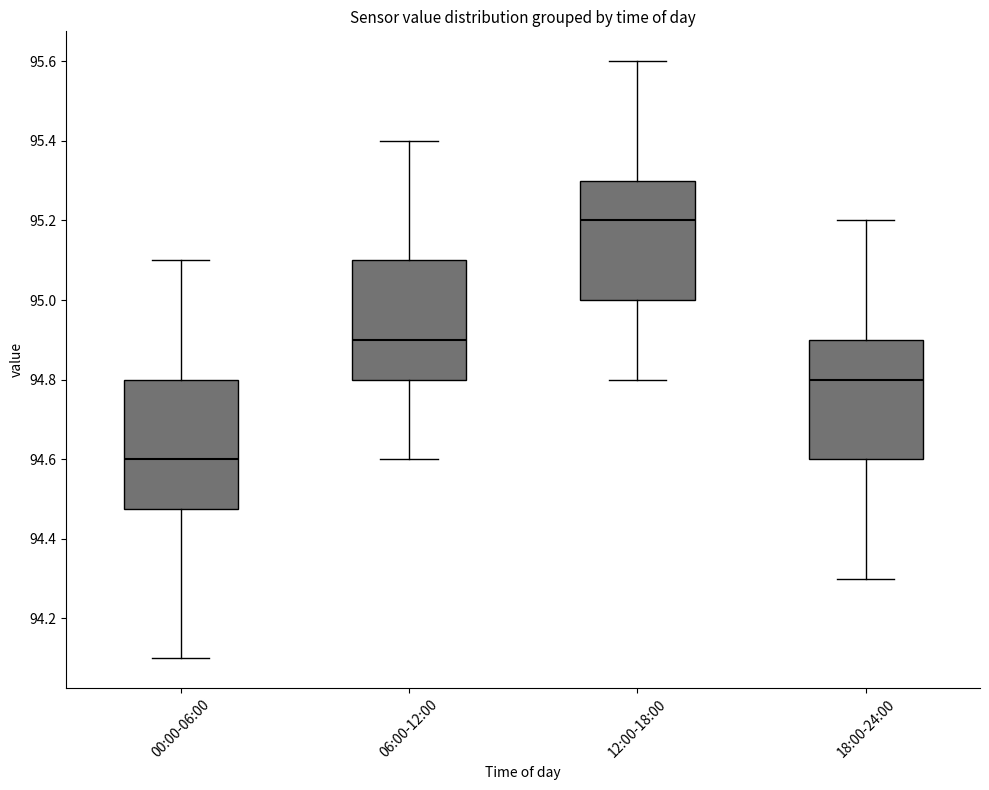

Which box's median line is the highest?

12:00-18:00